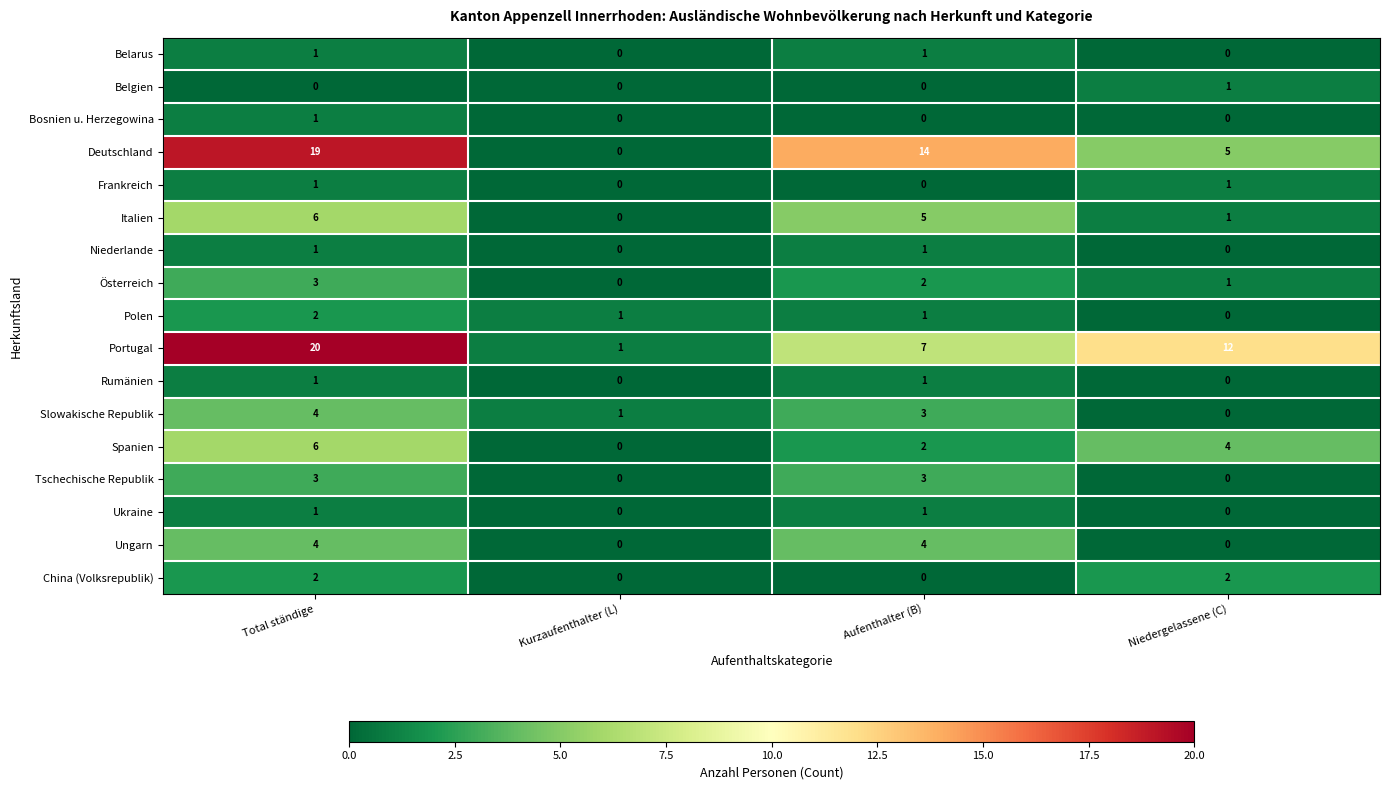

Which series changed the most between Total ständige and Niedergelassene (C)?

Deutschland